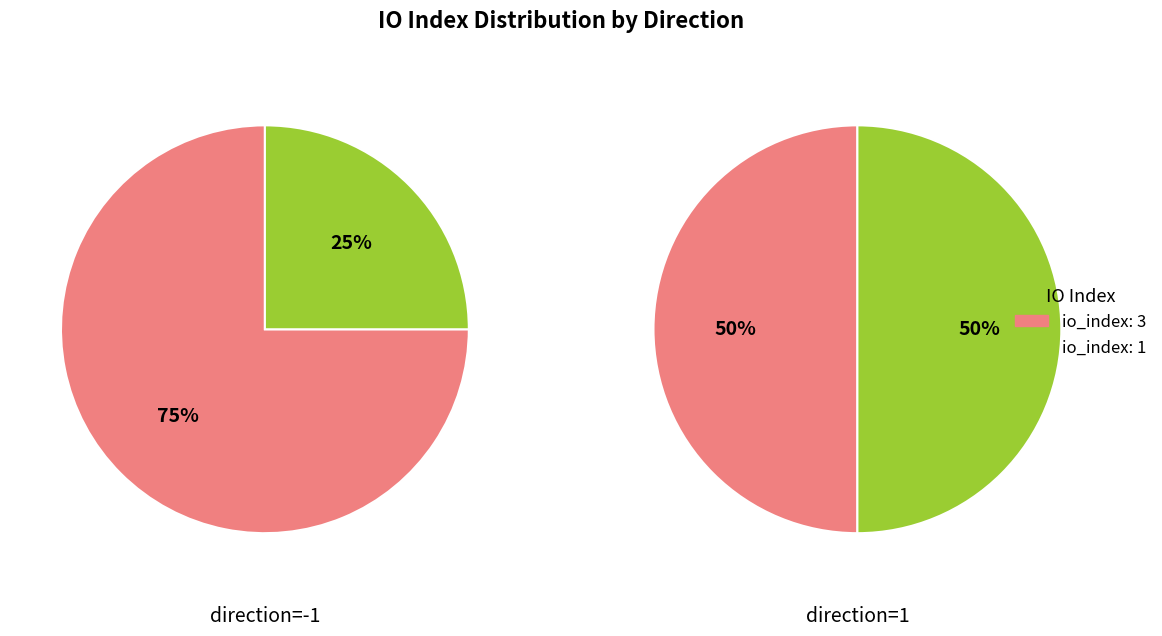

Between io_index=1 and io_index=3, which is larger?

io_index=3